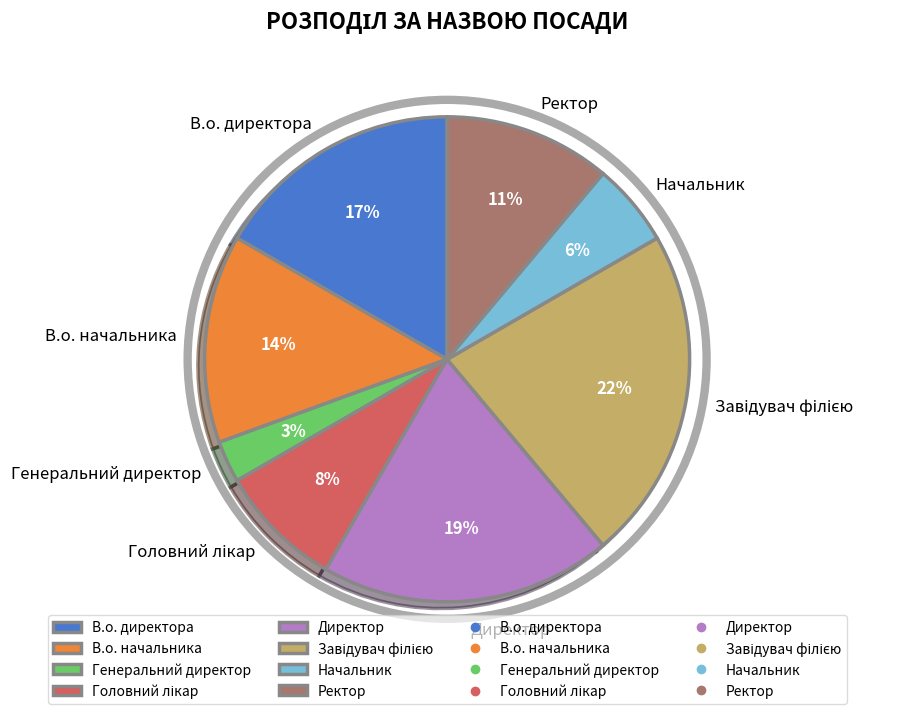

To the nearest percent, what portion does Генеральний директор represent?

3%